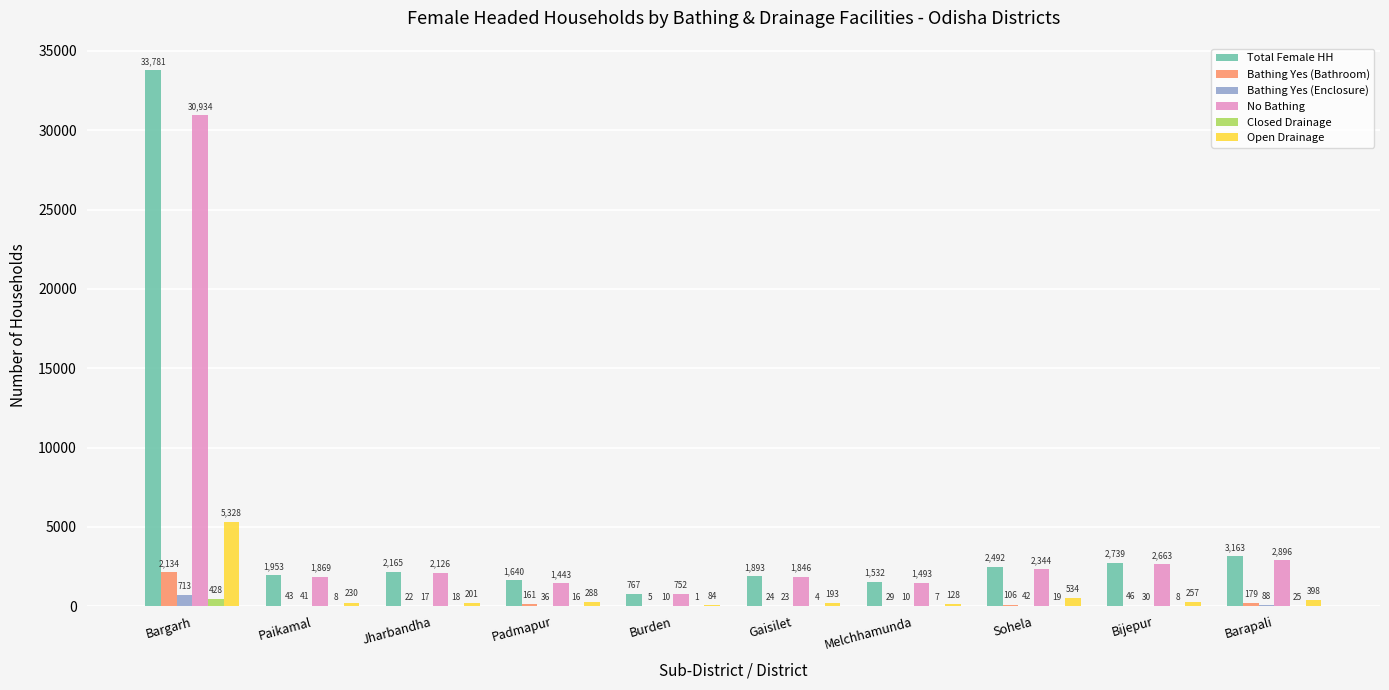

Is it true that No Bathing equals 1404 at Bijepur?

False